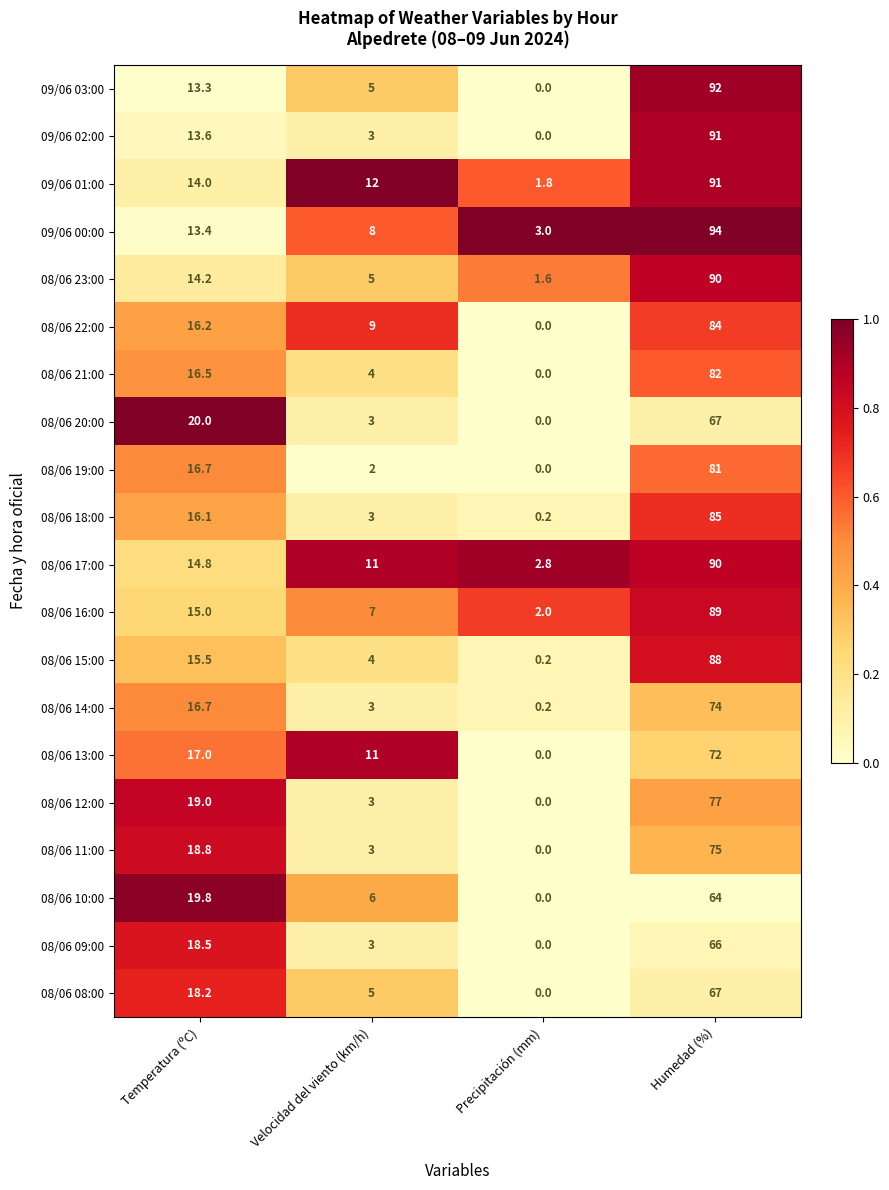

What is the difference between the highest and lowest values at Humedad (%)?

30.0